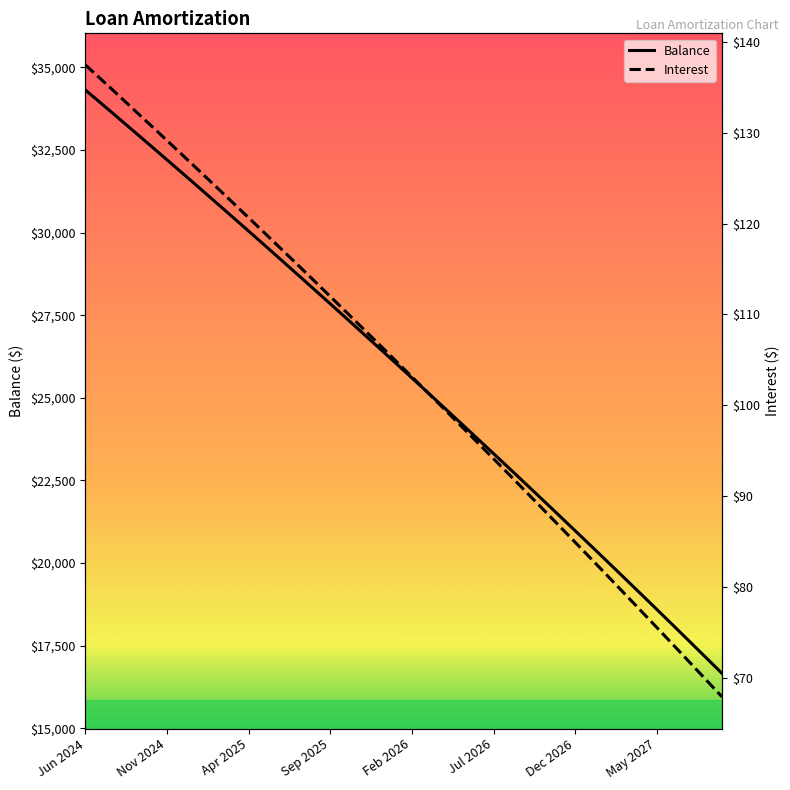

What is the difference between the second highest and second lowest values in the Interest series?

66.0